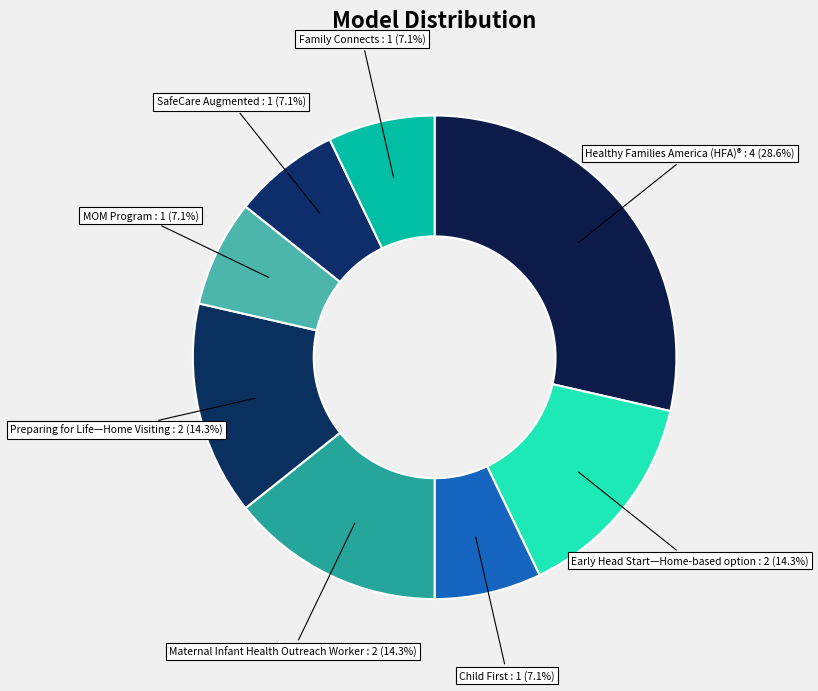

How many slices are in this pie chart?

8